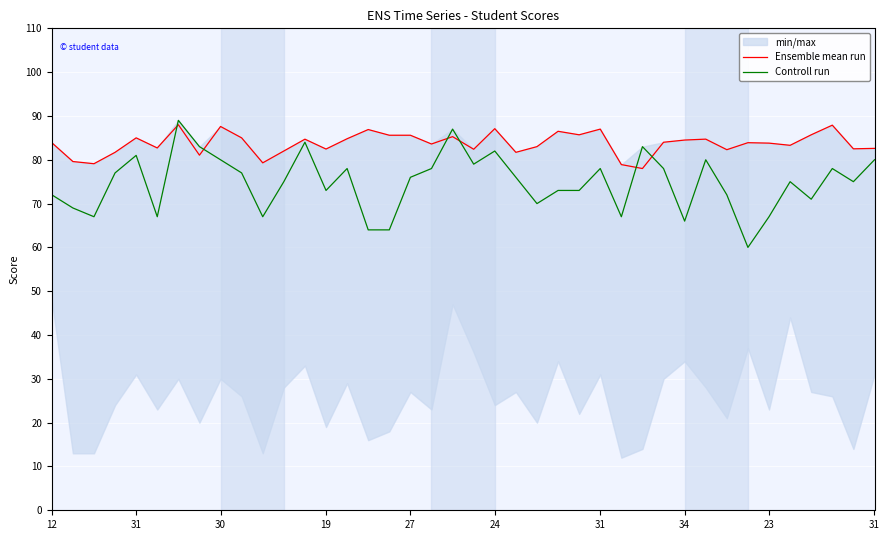

Which series has the largest range (max minus min)?

Controll run